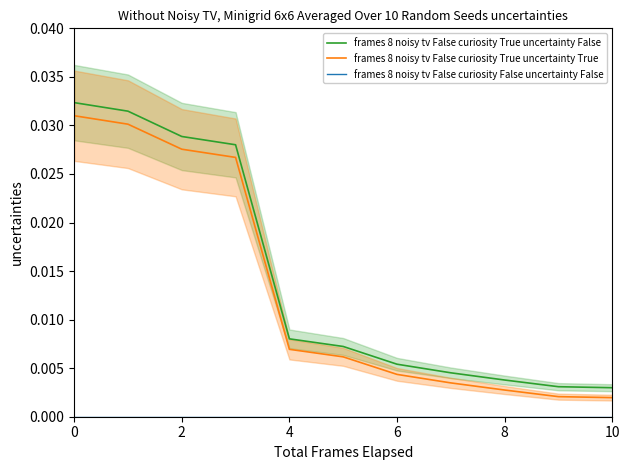

True or false: frames 8 noisy tv False curiosity True uncertainty True and frames 8 noisy tv False curiosity False uncertainty False intersect in this chart.

False